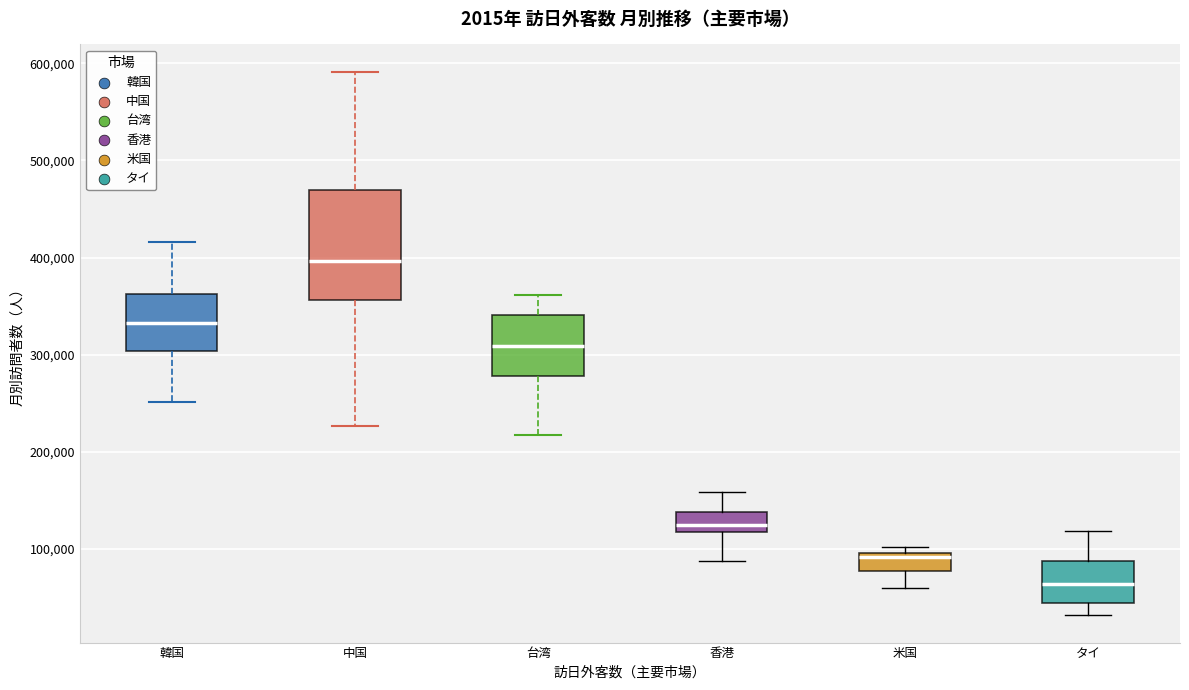

Reading left to right, transcribe this box plot: for each box, give where its median line is, the range the box spans, and where its two whiskers end, as read against the y-axis. The values are not printed on the chart, so give them approximately, as read against the axis.

韓国: median 330000, box 300000 to 360000, whiskers 250000 to 420000
中国: median 400000, box 360000 to 470000, whiskers 230000 to 590000
台湾: median 310000, box 280000 to 340000, whiskers 220000 to 360000
香港: median 120000 (inside the box), box 120000 to 140000, whiskers 90000 to 160000
米国: median 90000, box 80000 to 100000, whiskers 60000 to 100000 (just above the box's upper edge)
タイ: median 60000, box 40000 to 90000, whiskers 30000 to 120000